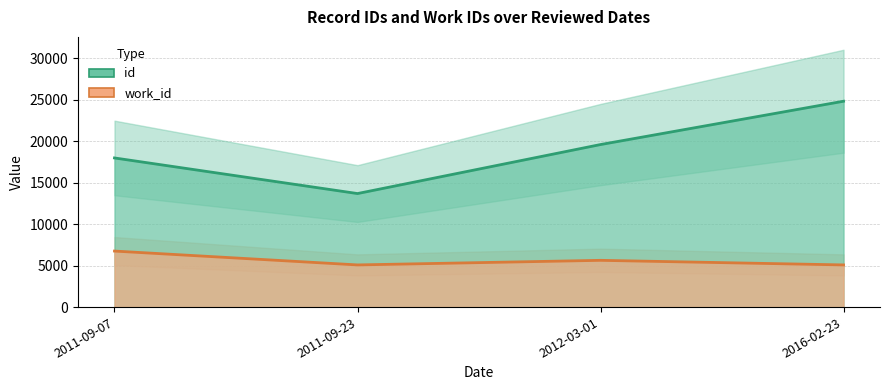

Is it true that id equals 13701 at 2011-09-23?

True